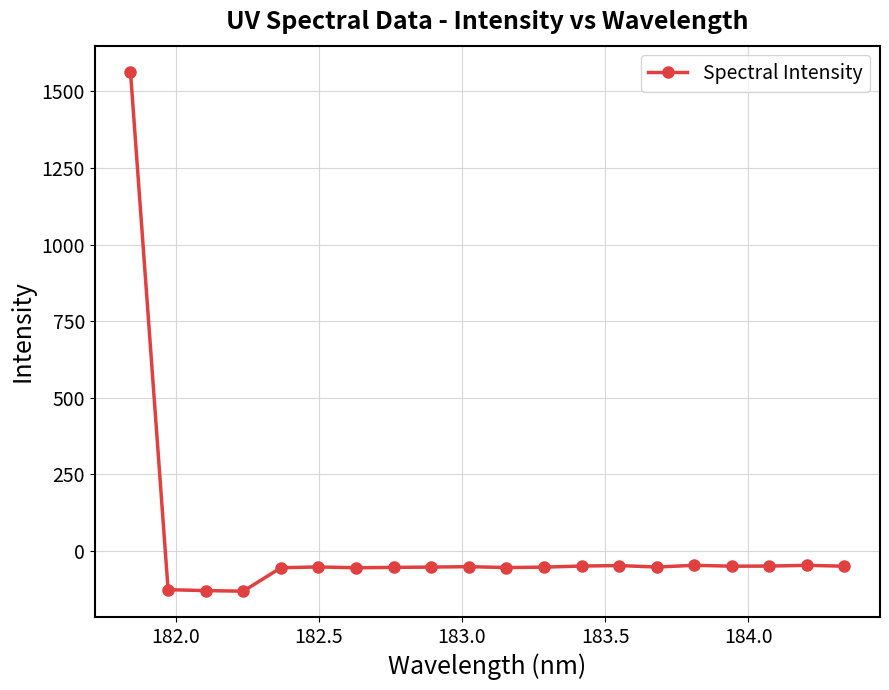

True or false: the data has more than 2 interior local peaks.

True